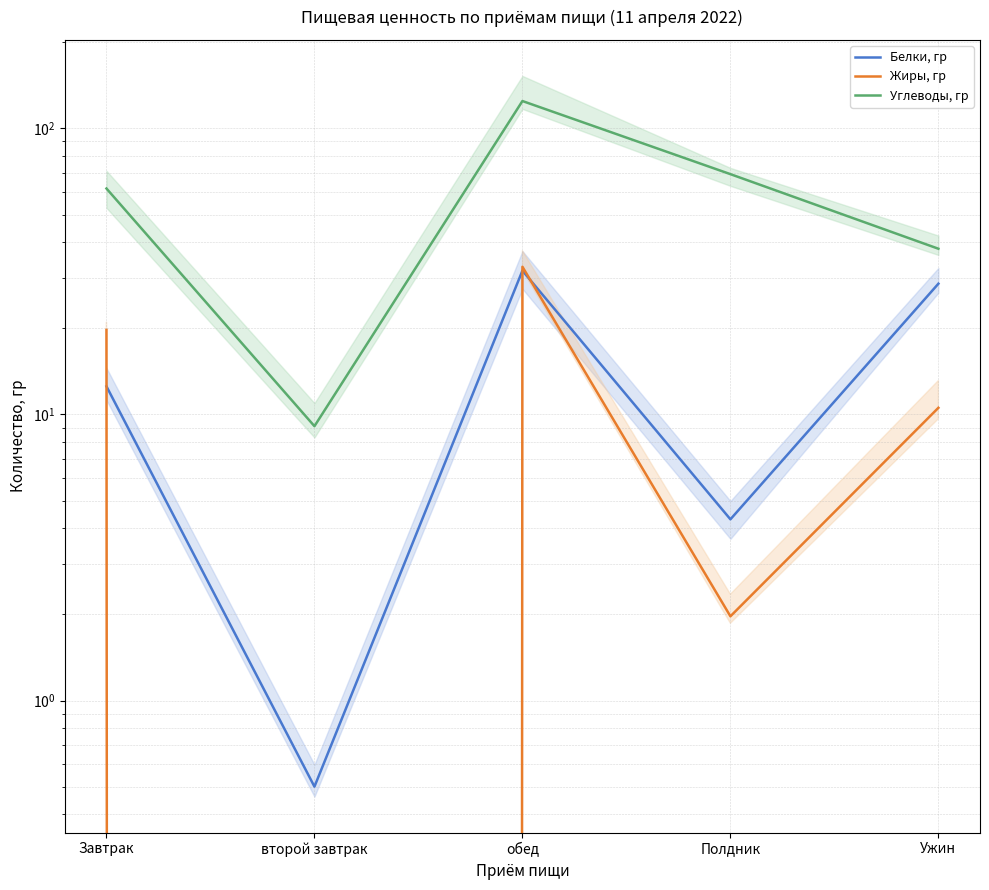

Reading right to left, what are all the values shown in this chart?

Белки, гр: Ужин=28.6	Полдник=4.3	обед=31.8	второй завтрак=0.5	Завтрак=12.5
Жиры, гр: Ужин=10.6	Полдник=2.0	обед=32.8	второй завтрак=0.0	Завтрак=19.8
Углеводы, гр: Ужин=38.0	Полдник=69.2	обед=124.6	второй завтрак=9.1	Завтрак=61.6